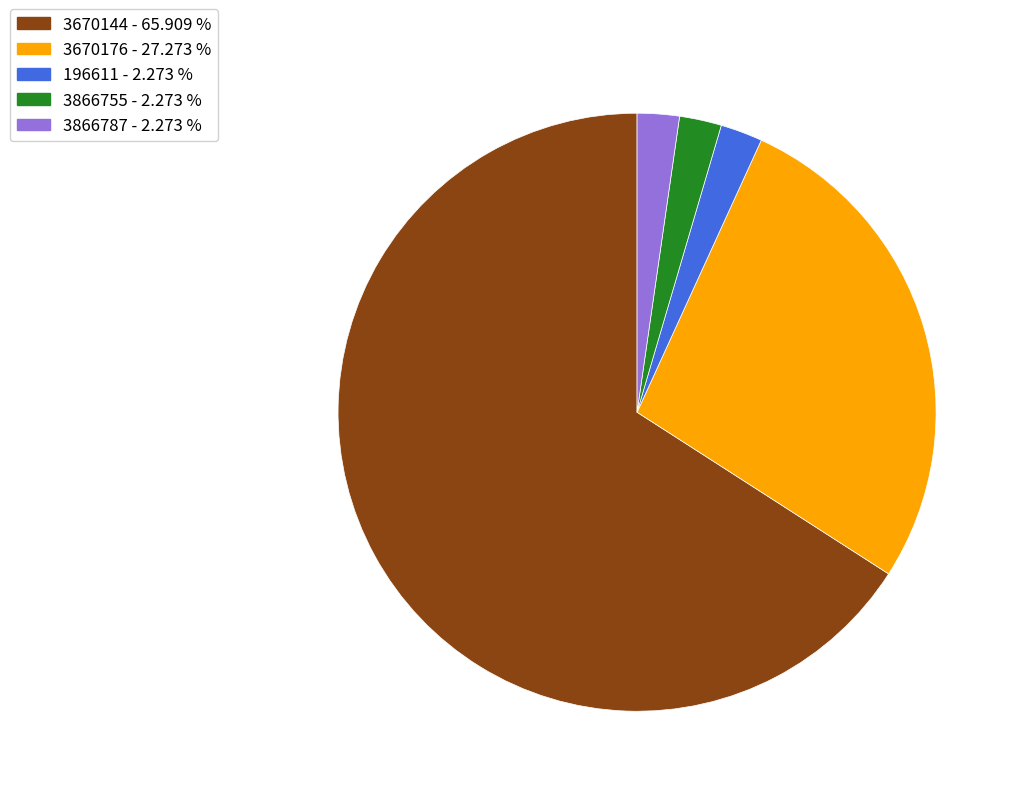

Is the sum of 196611 - 2.273 % and 3670144 - 65.909 % greater than half?

Yes